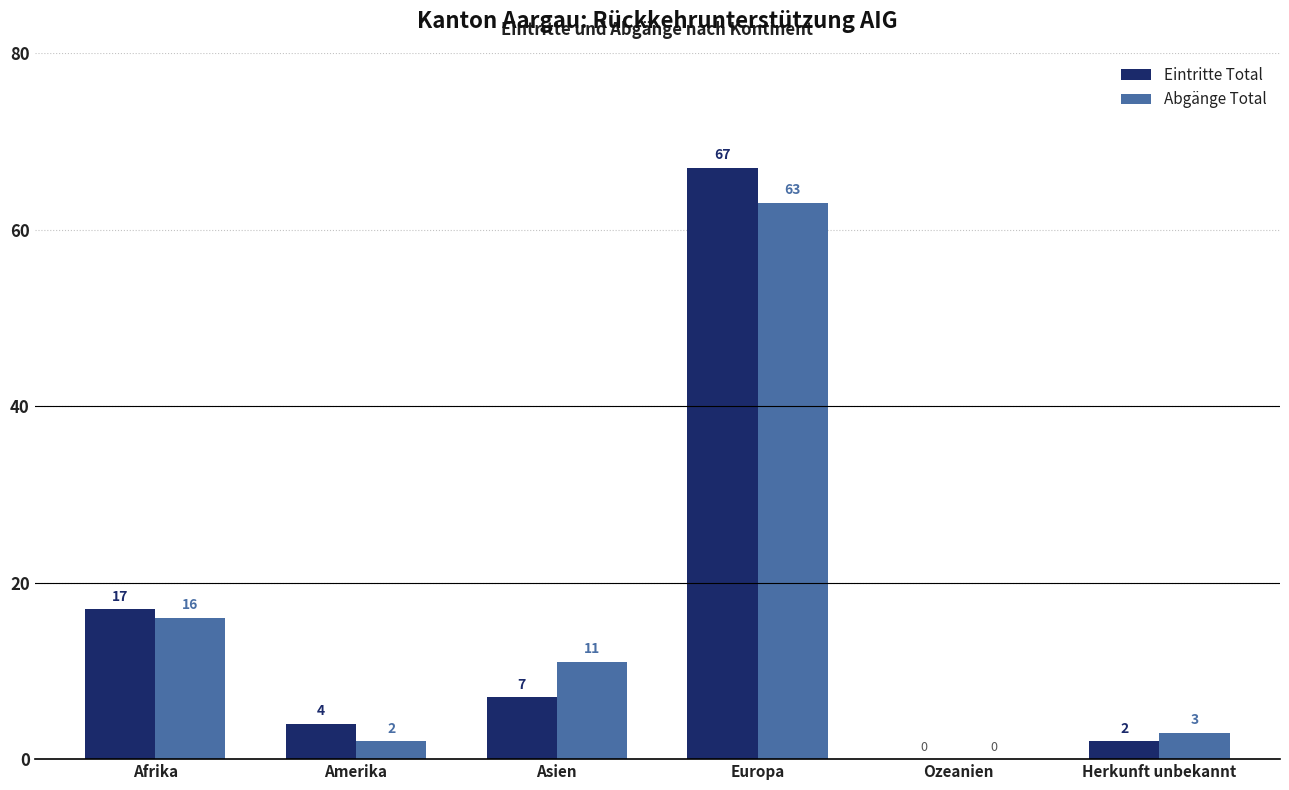

Is it true that Eintritte Total equals 29 at Afrika?

False